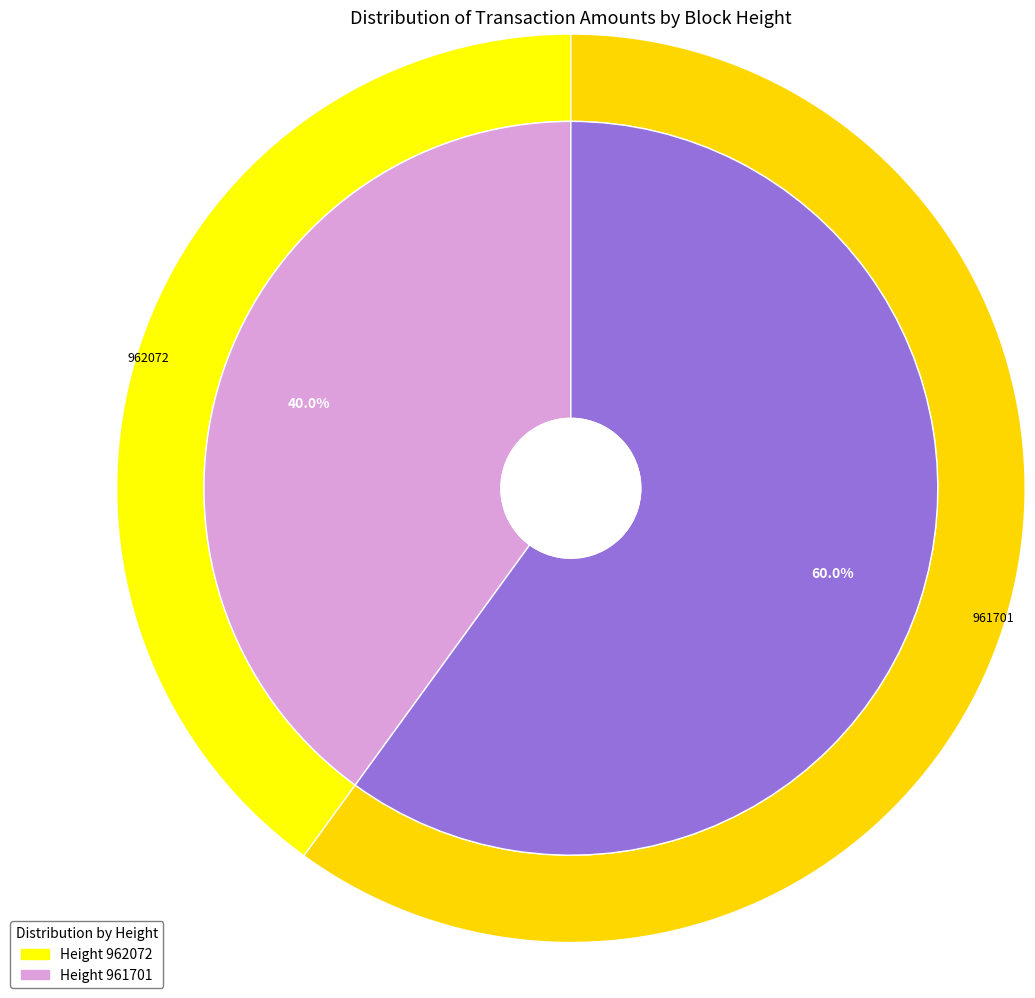

The 962072 slice represents 40% of the pie. True or false?

True